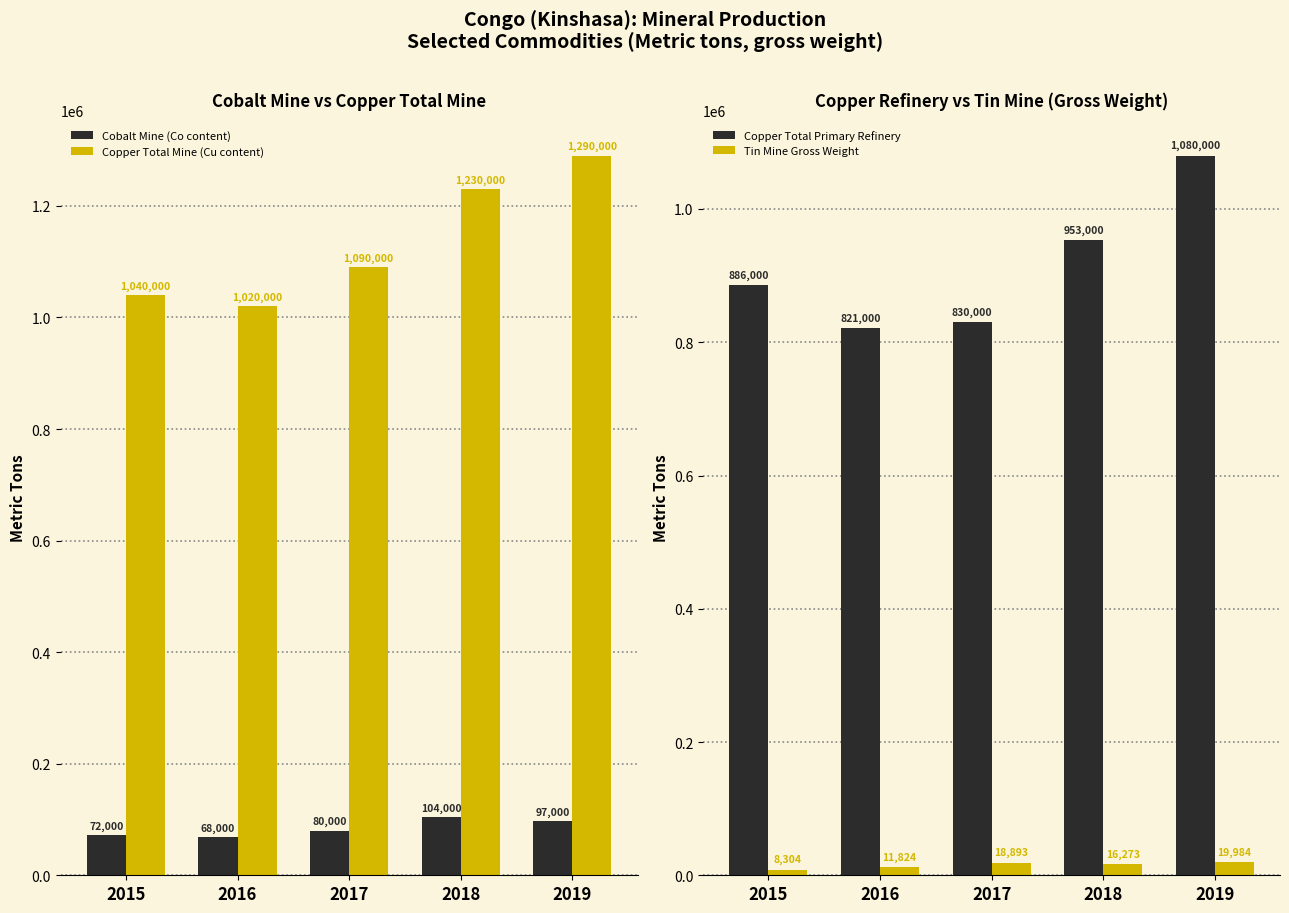

What is the value of the Tin Mine Gross Weight bar at the 4th from the left?

16273